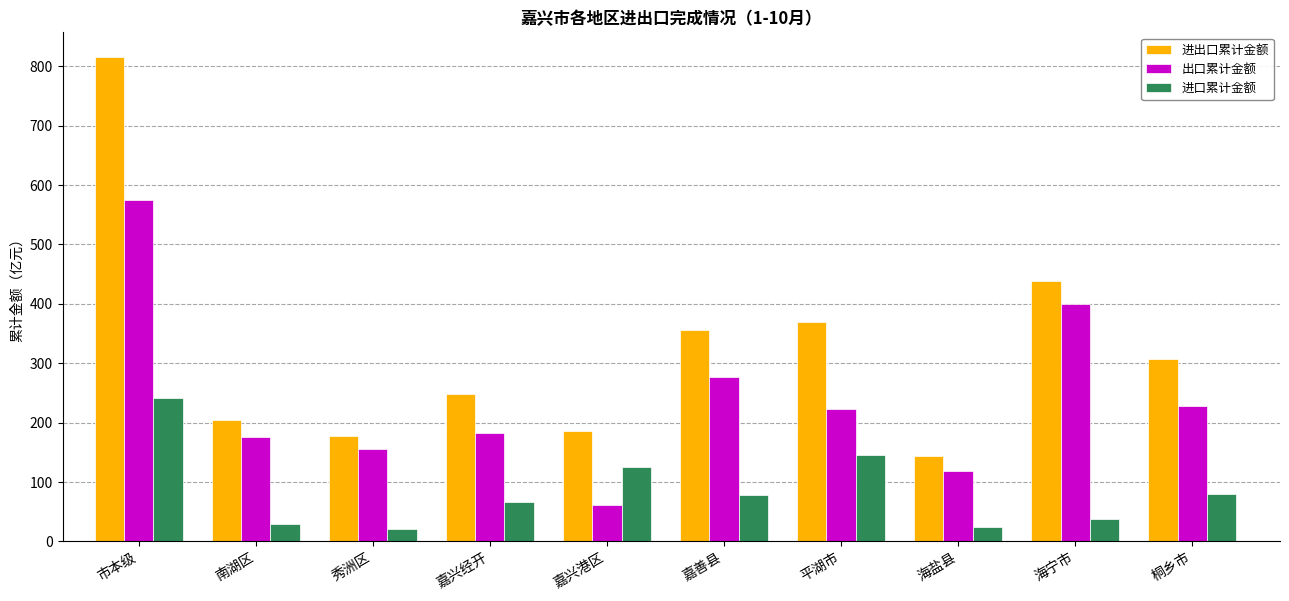

What are all the series names shown in the legend?

进出口累计金额, 出口累计金额, 进口累计金额